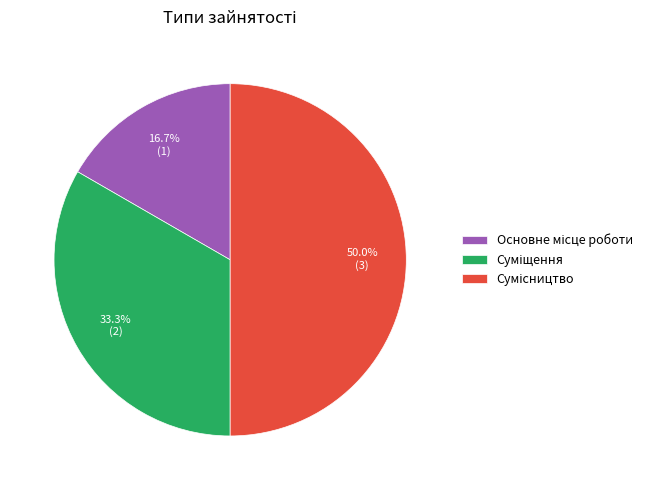

The Суміщення slice represents 25% of the pie. True or false?

False